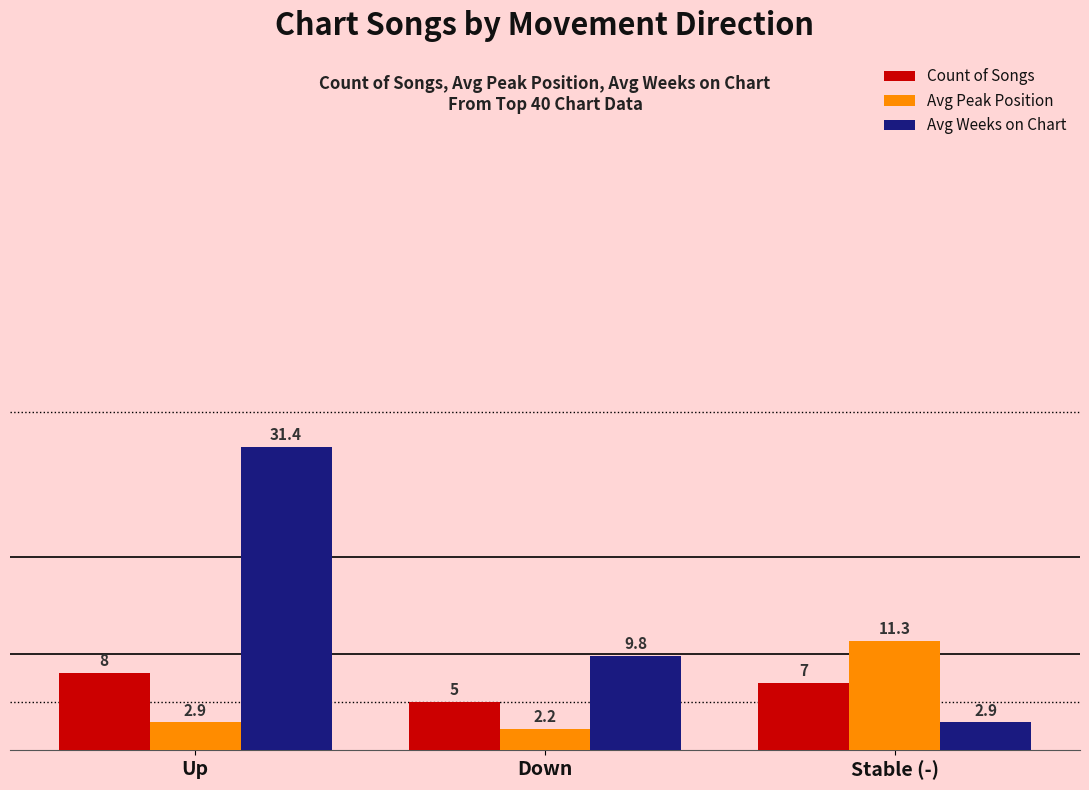

Which series changed the most between Up and Down?

Avg Weeks on Chart